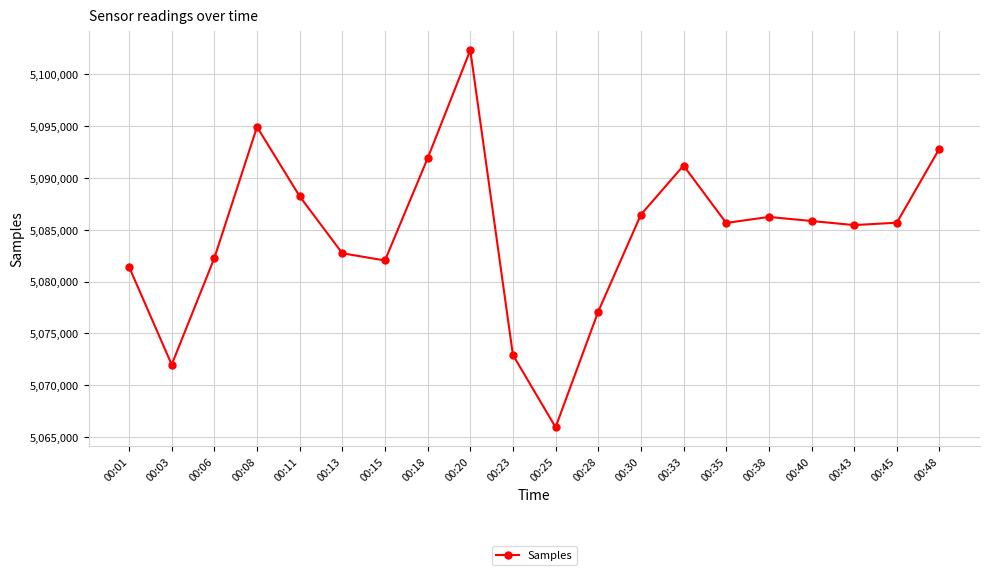

True or false: the data shows 5082729 at 00:13.

True